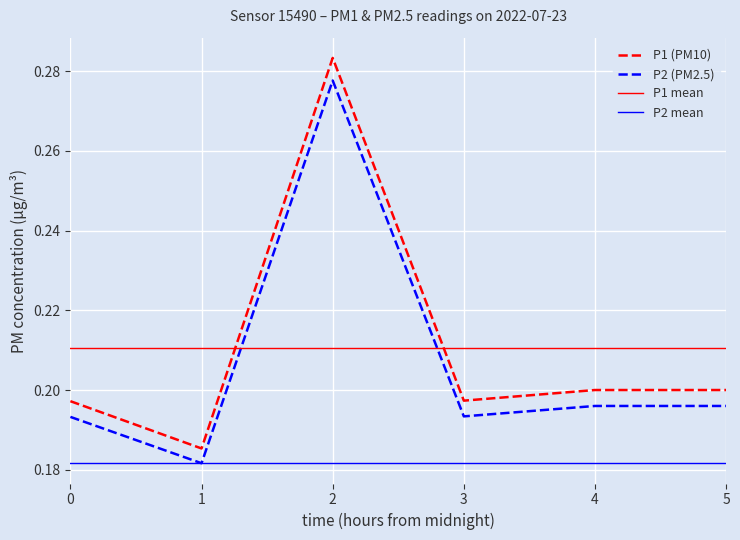

True or false: P1 has a value of 0.1 at 12.

False